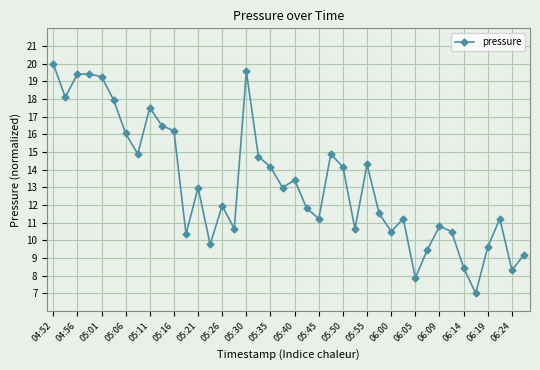

What is the greatest value displayed?

20.0